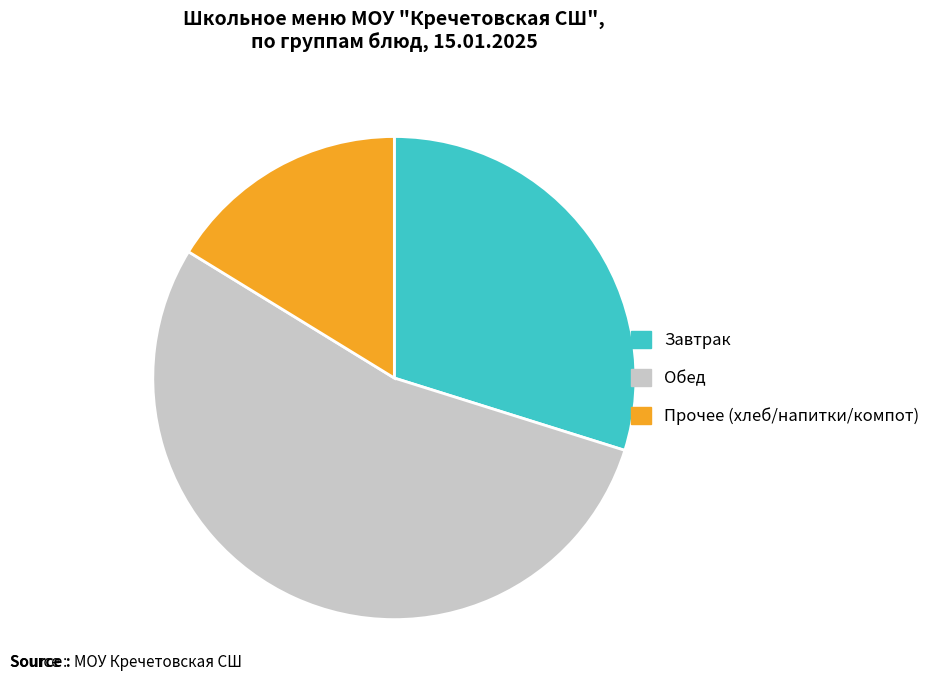

Does any single category account for the majority?

Yes